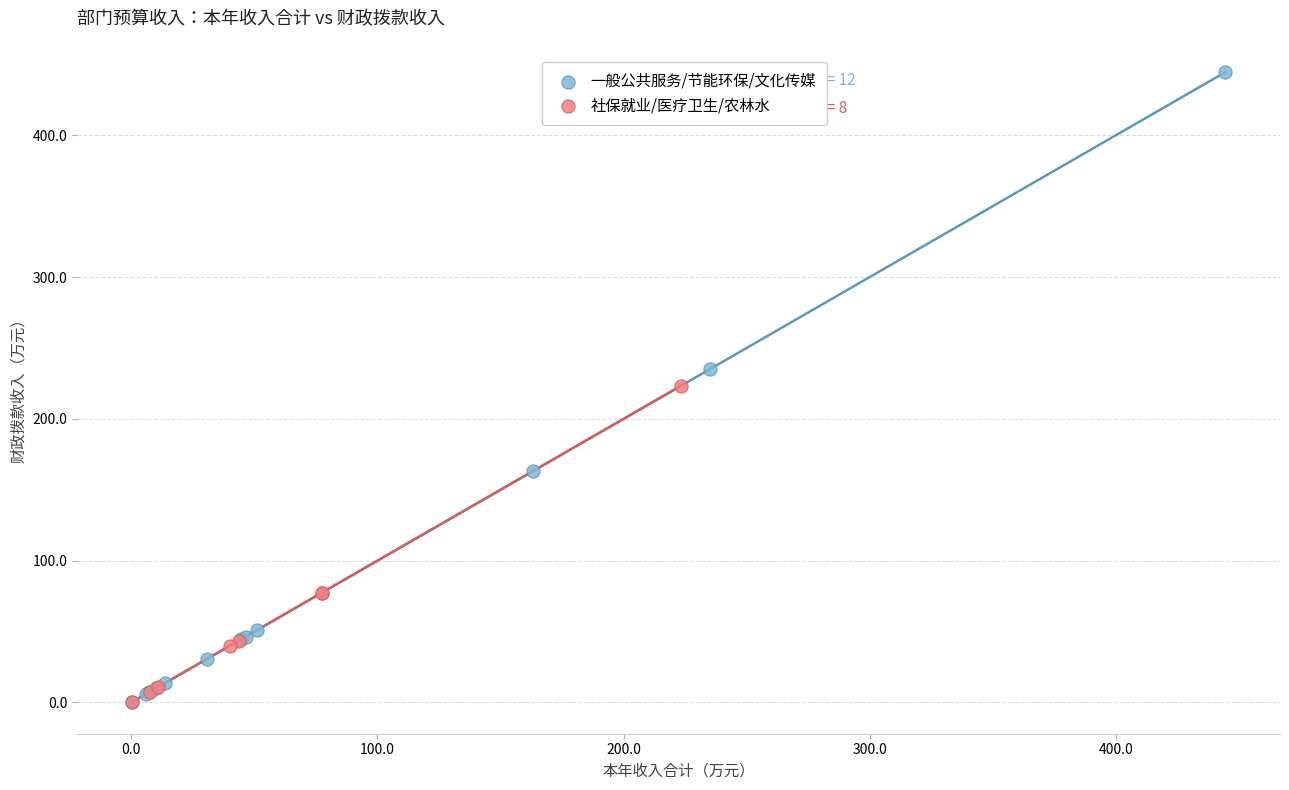

Which series contains the highest Y value?

一般公共服务/节能环保/文化传媒